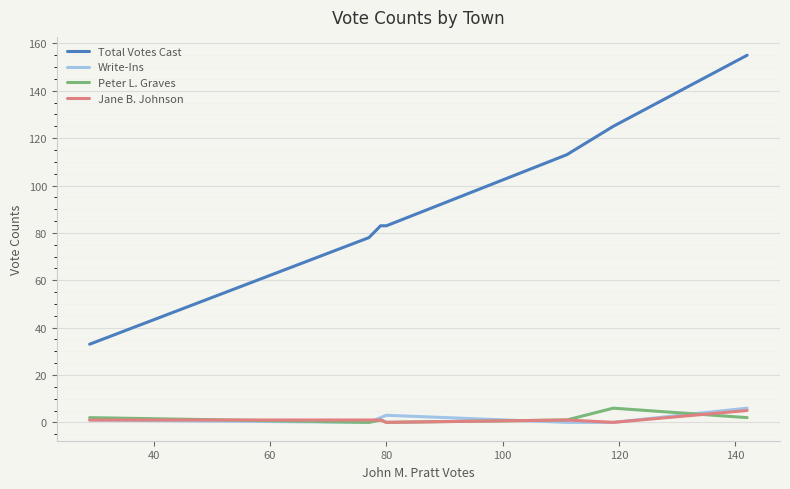

Which series has the widest spread of values?

Total Votes Cast